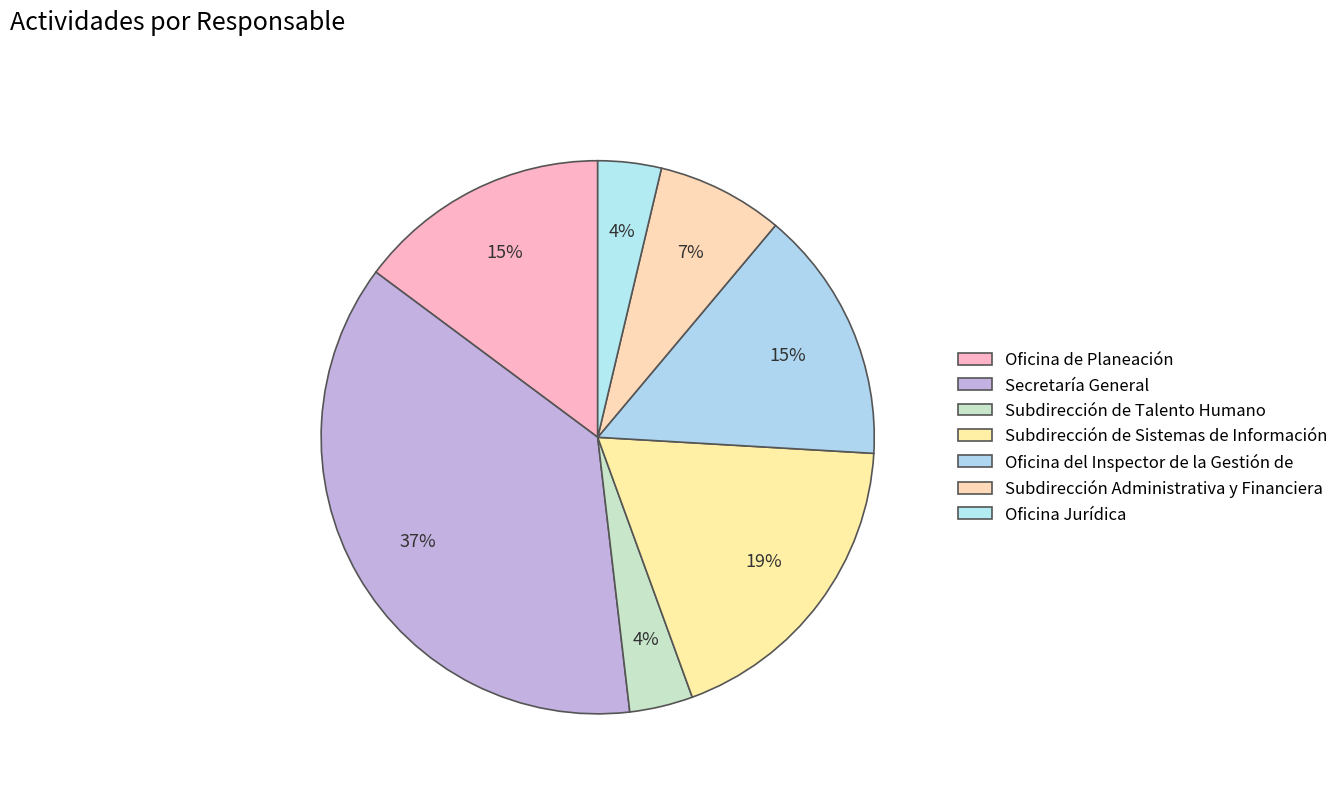

Does any single category account for the majority?

No